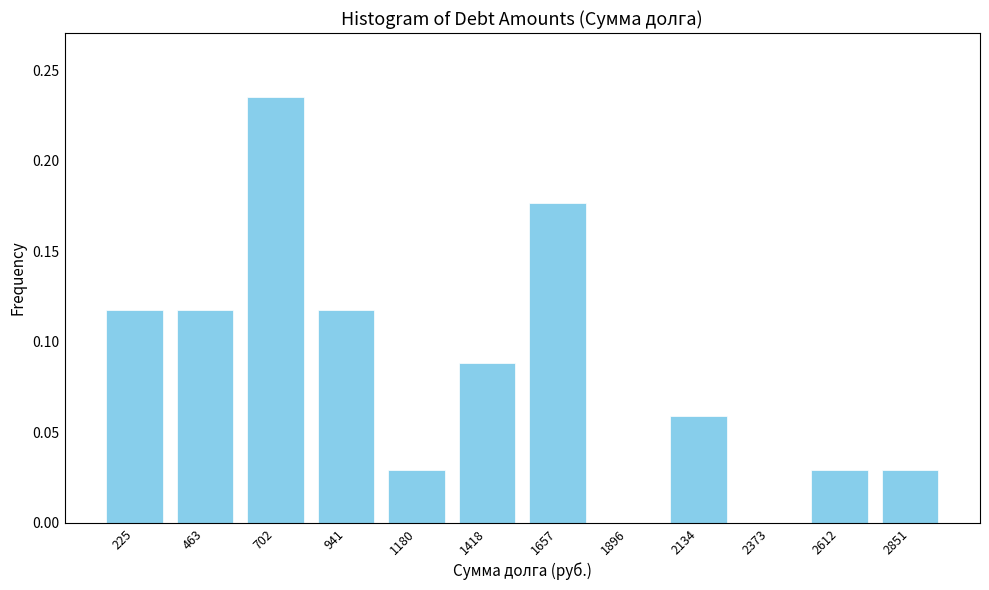

Is it true that the value at 2373 is -0.1?

False